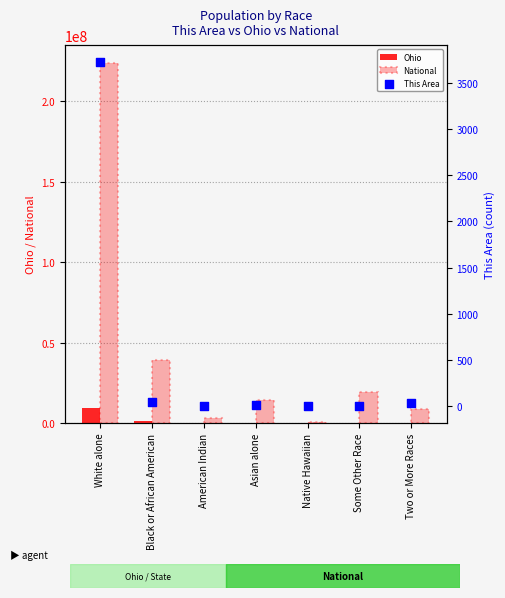

What are all the series names shown in the legend?

Ohio, National, This Area